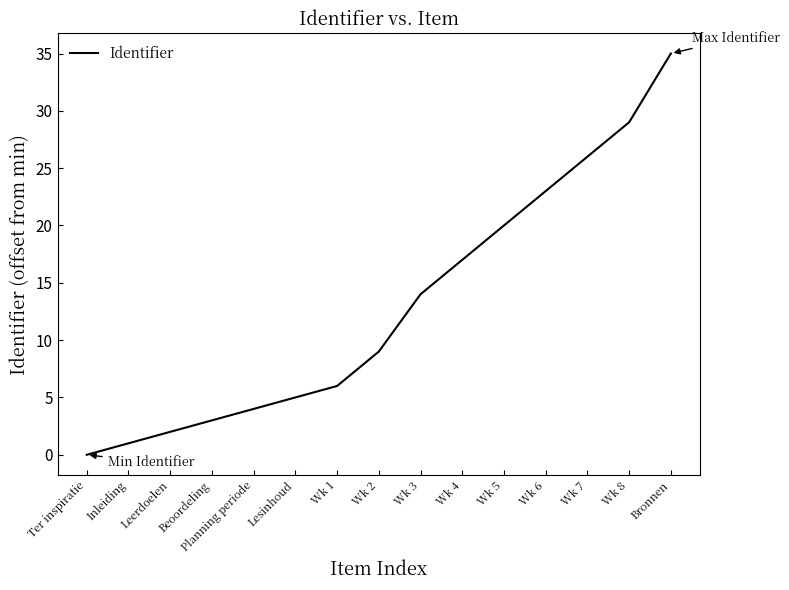

What is the greatest value displayed?

35